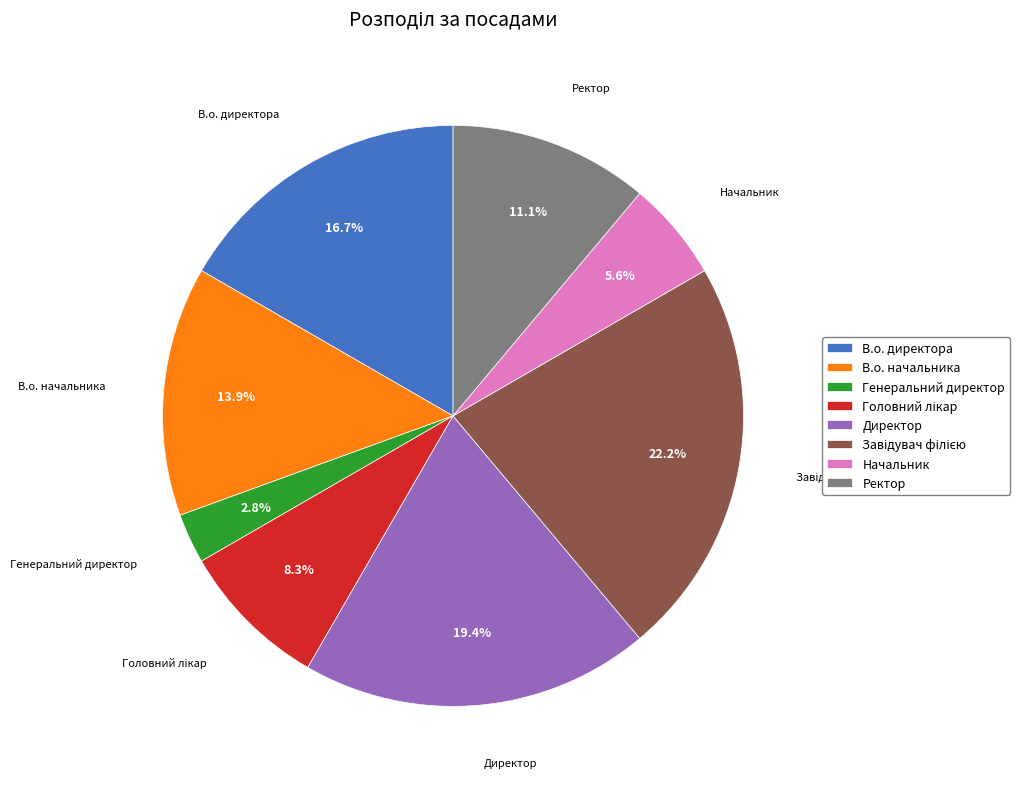

How many slices are in this pie chart?

8